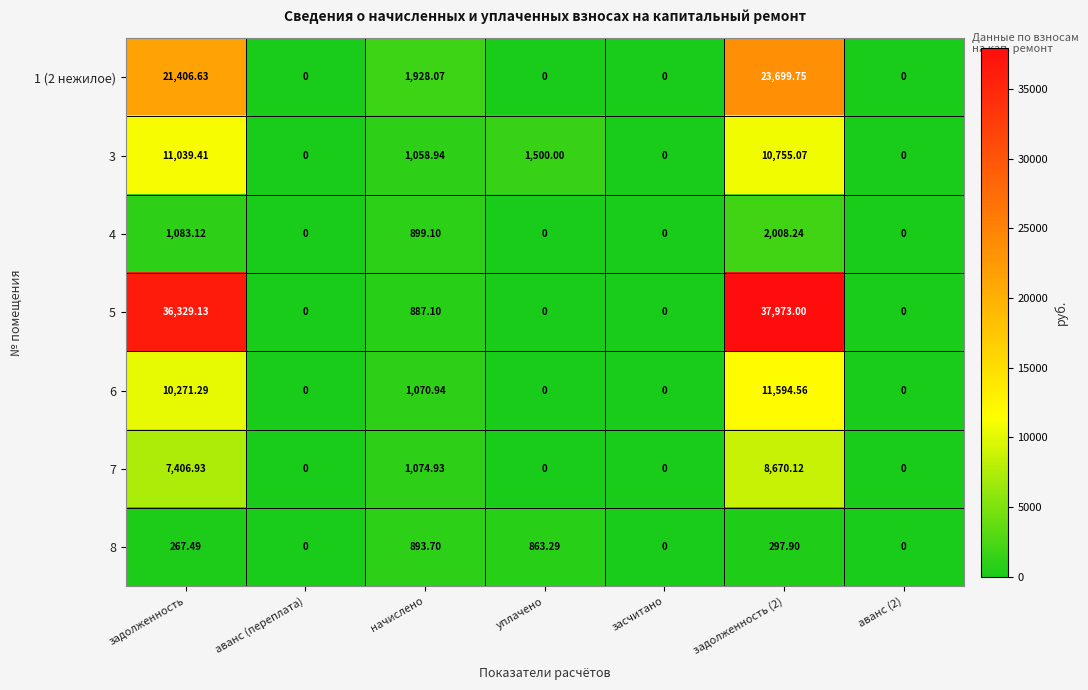

Where is 6 nearest to the value 5797?

задолженность